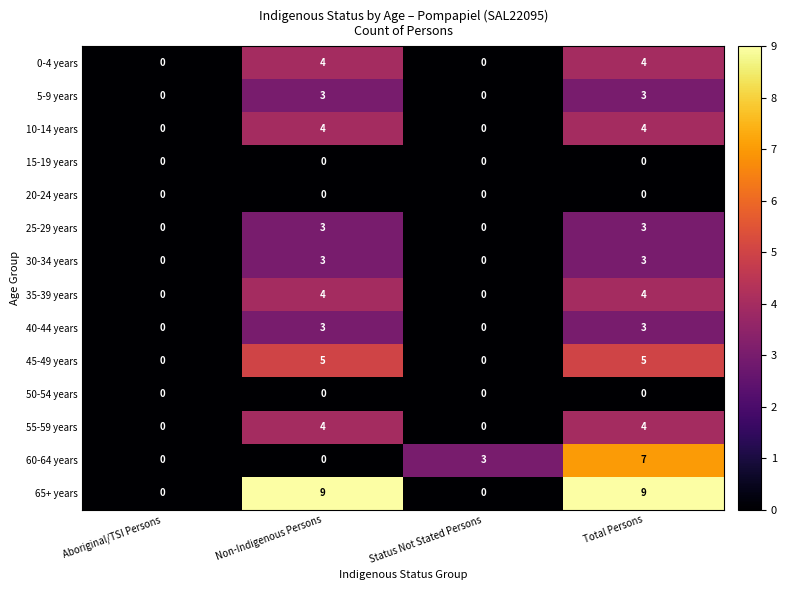

Which series has the largest range (max minus min)?

65+ years